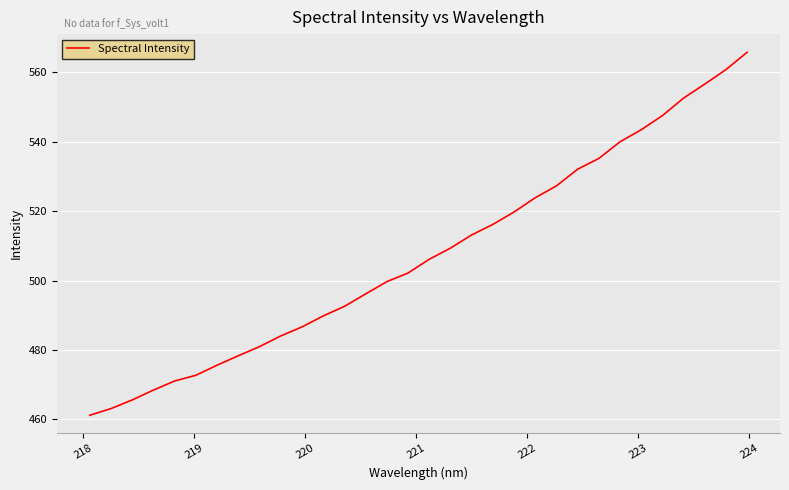

Reading right to left, what are all the values shown in this chart?

565.8	560.8	556.6	552.6	547.5	543.4	540.0	535.2	532.1	527.3	523.9	519.7	516.2	513.1	509.3	506.1	502.2	499.7	496.1	492.6	489.8	486.6	484.0	481.0	478.3	475.6	472.7	471.1	468.4	465.6	463.1	461.2